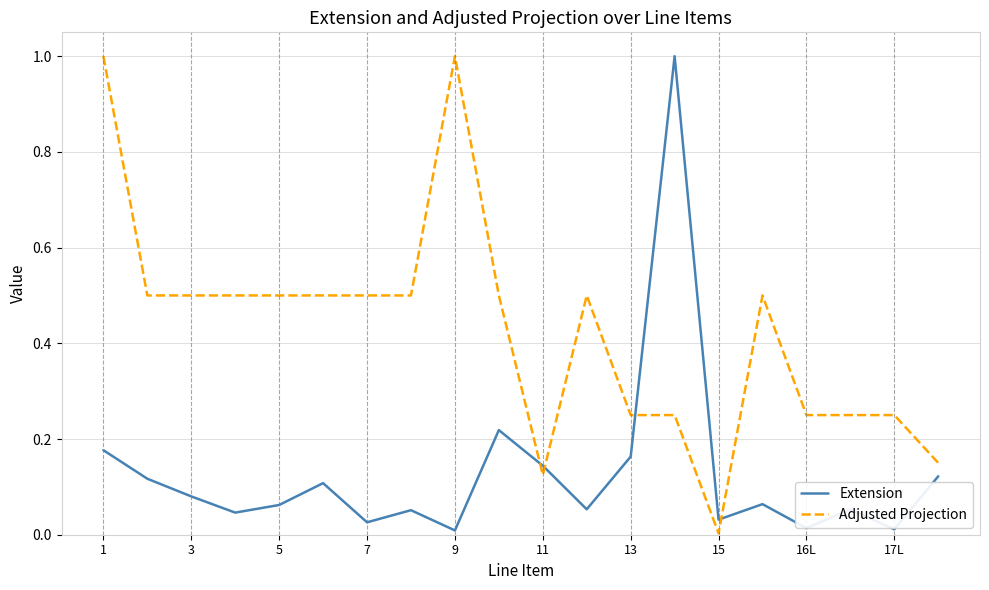

What is the maximum value for Extension?

1.0